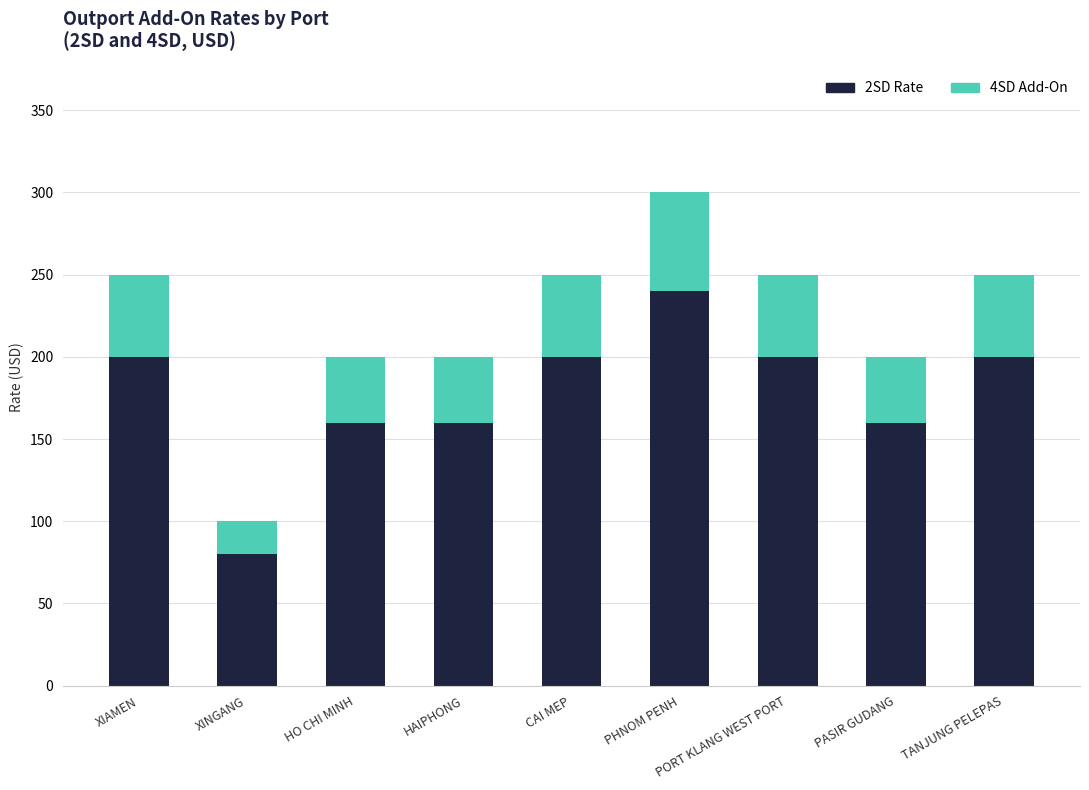

What is the difference between the second highest and minimum values in the 2SD Rate series?

120